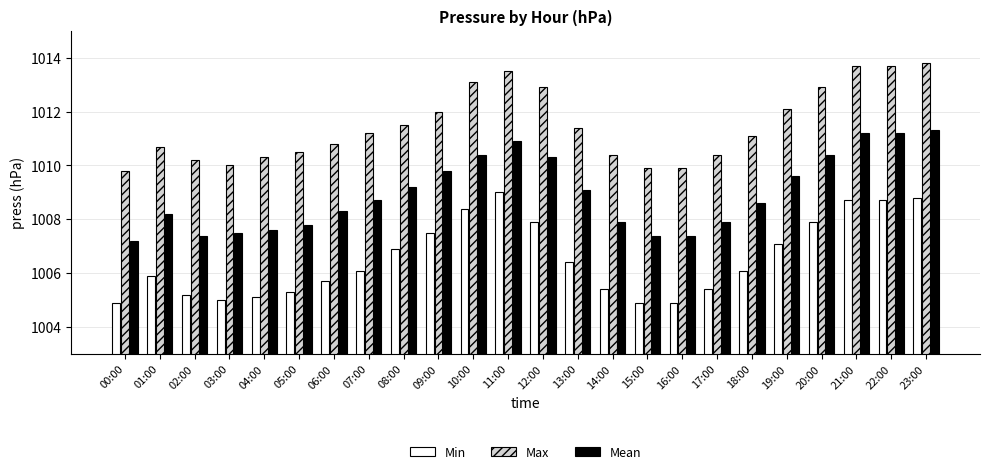

At which category is the sum across all series the highest?

23:00